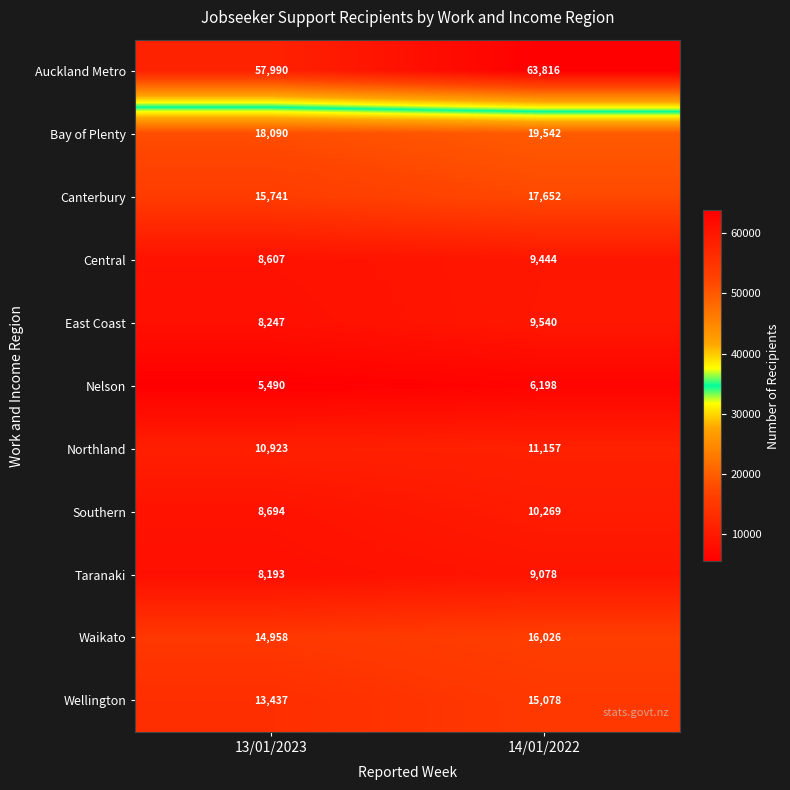

What is the sum of all Central values?

18051